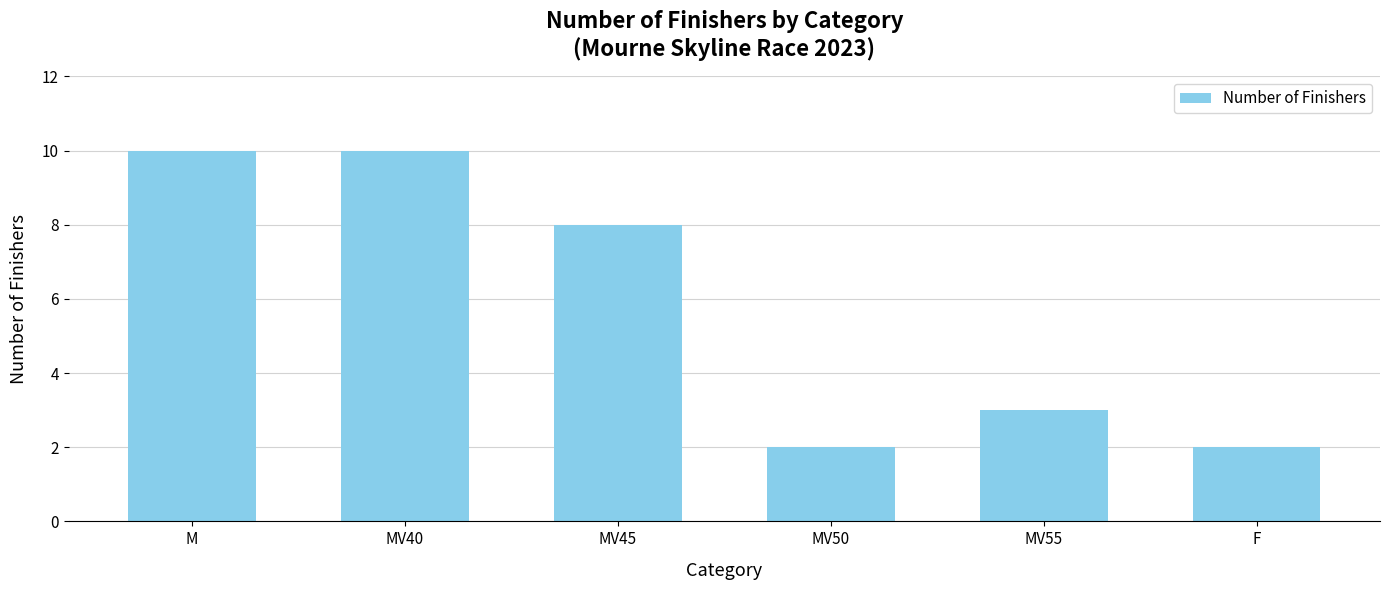

What is the change in value from MV45 to MV50?

-6